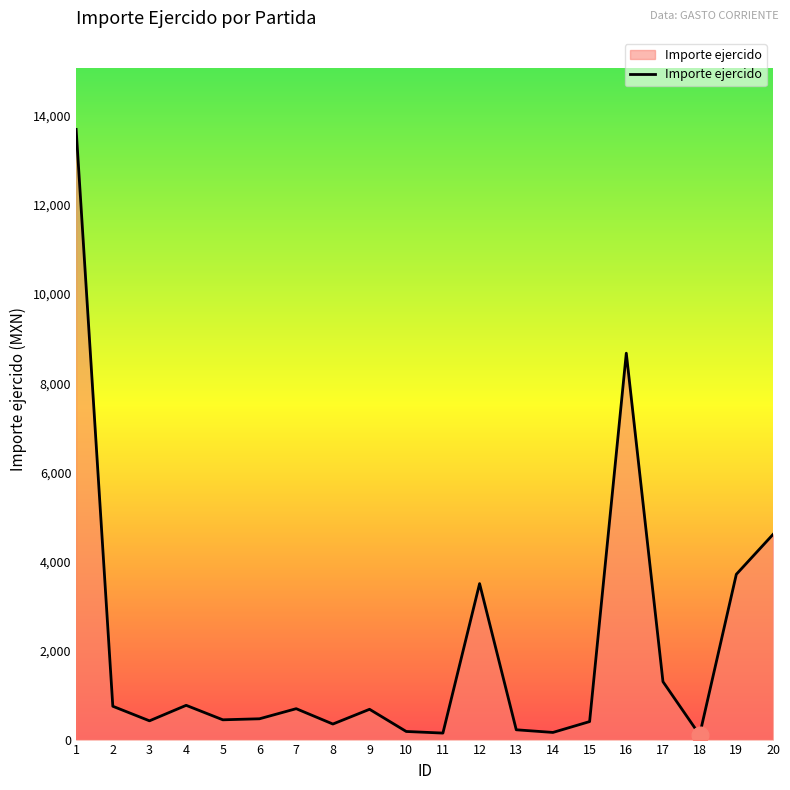

The value at 18 is 105.0. True or false?

True